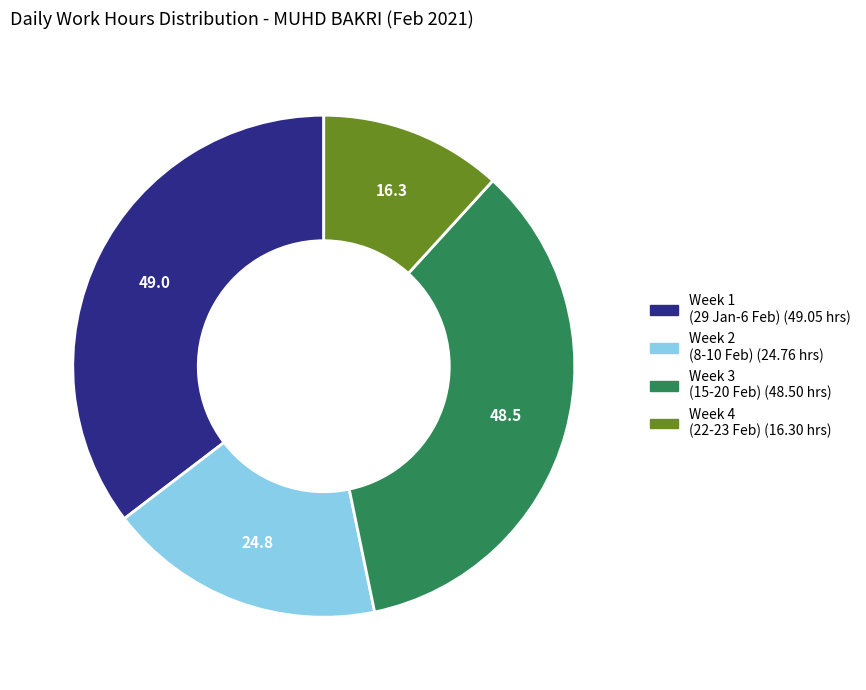

Is there a majority slice in this chart?

No